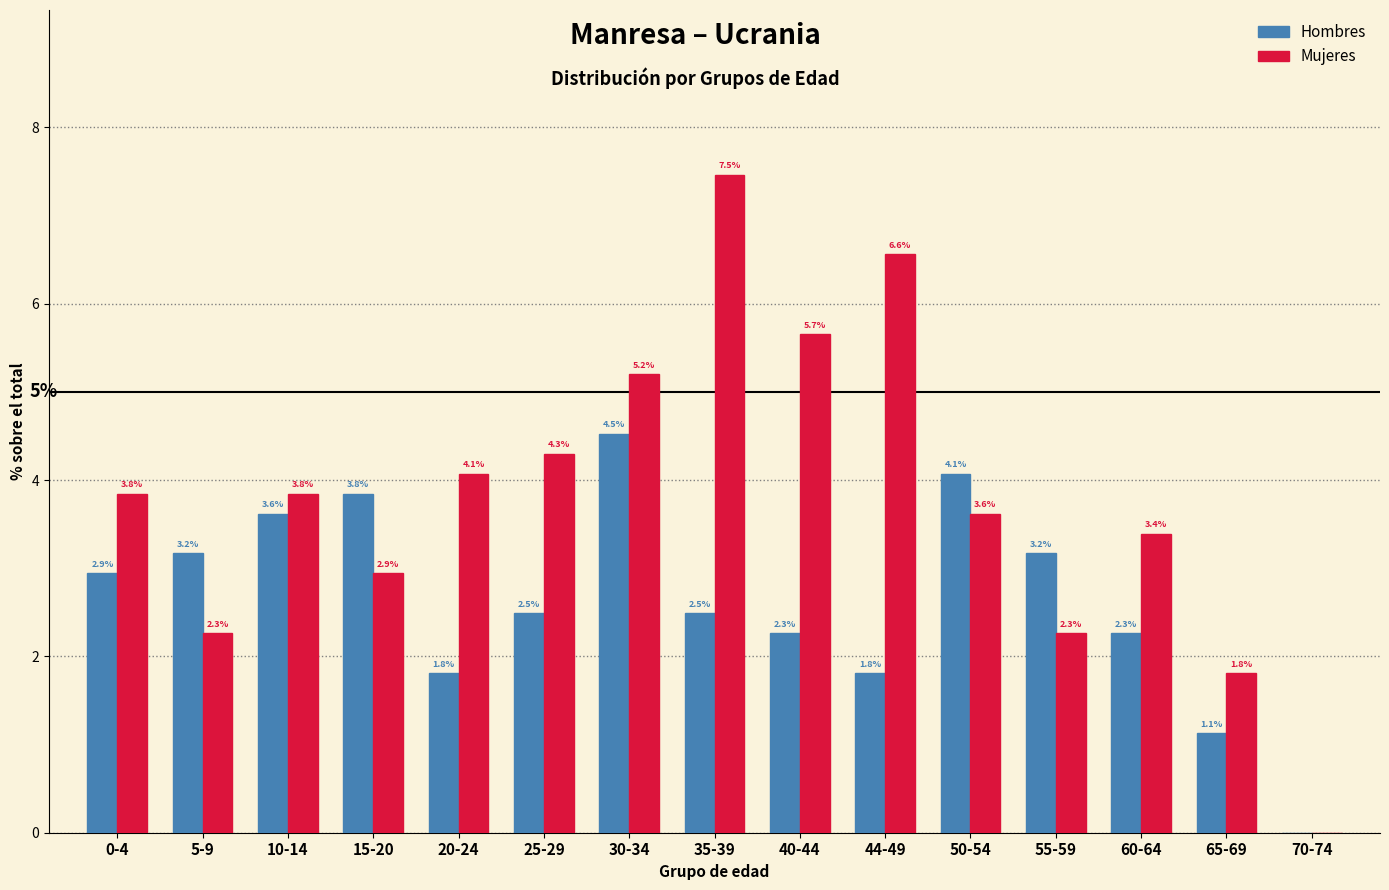

Reading left to right, extract all data points from this chart.

Hombres: 0-4=2.9	5-9=3.2	10-14=3.6	15-20=3.8	20-24=1.8	25-29=2.5	30-34=4.5	35-39=2.5	40-44=2.3	44-49=1.8	50-54=4.1	55-59=3.2	60-64=2.3	65-69=1.1	70-74=0.0
Mujeres: 0-4=3.8	5-9=2.3	10-14=3.8	15-20=2.9	20-24=4.1	25-29=4.3	30-34=5.2	35-39=7.5	40-44=5.7	44-49=6.6	50-54=3.6	55-59=2.3	60-64=3.4	65-69=1.8	70-74=0.0